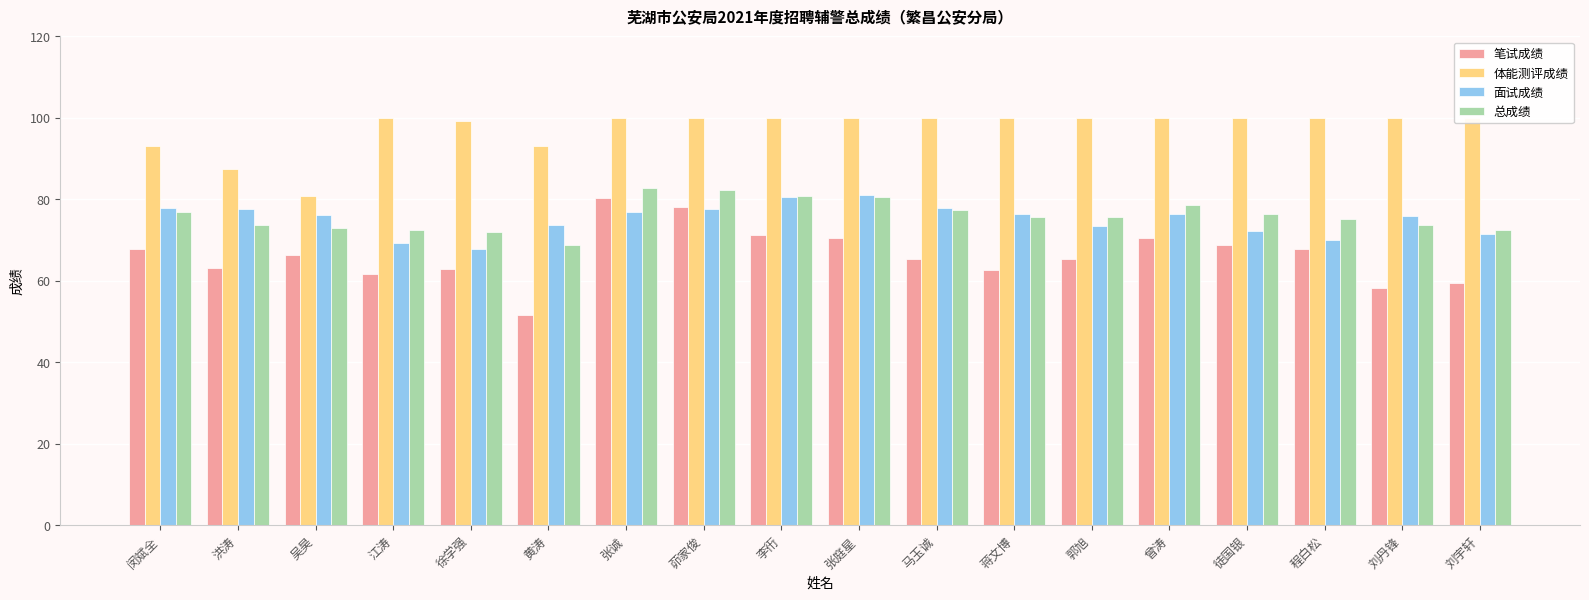

At which label does 笔试成绩 first exceed 66?

闵斌全